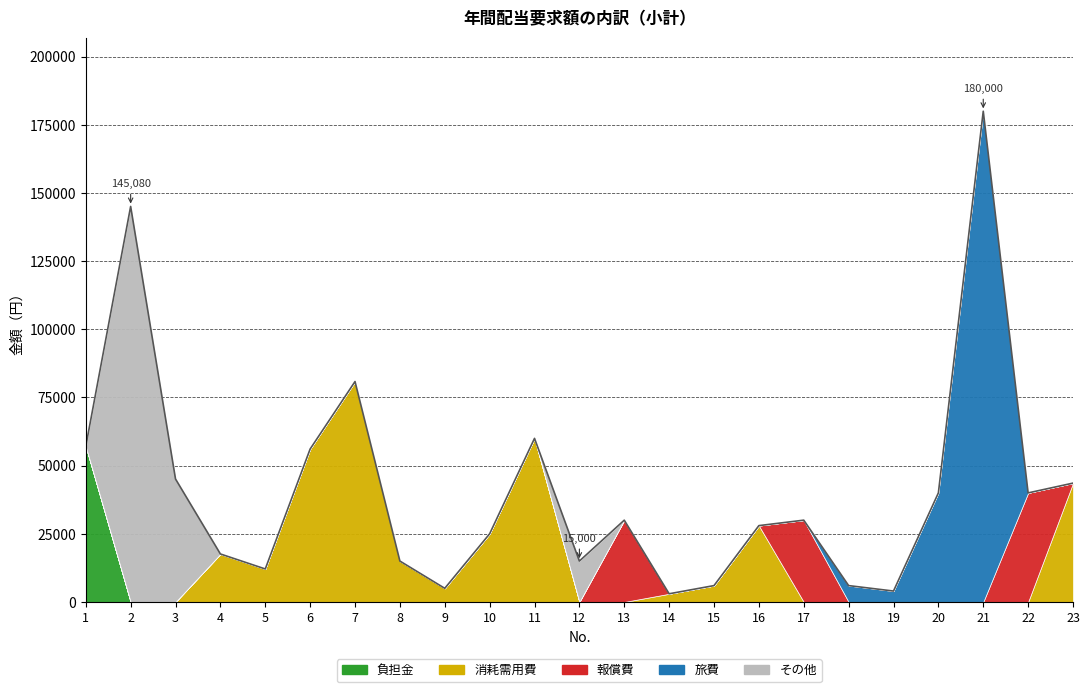

Which series has the largest total across all categories?

消耗需用費